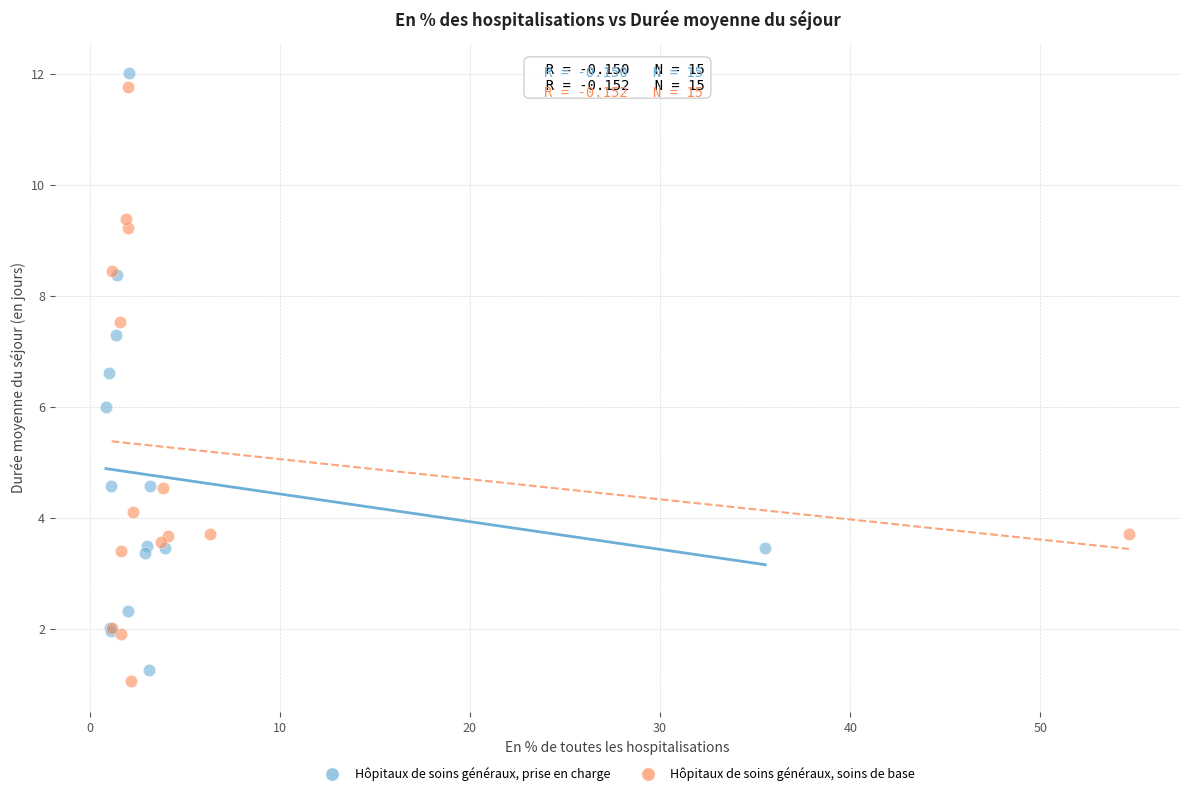

What are all the series names shown in the legend?

Hôpitaux de soins généraux, prise en charge, Hôpitaux de soins généraux, soins de base